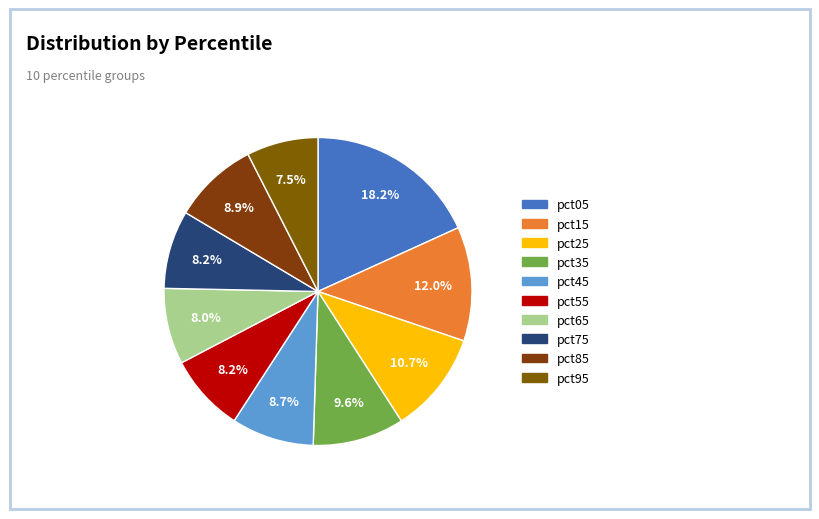

What percentage is NOT represented by pct35?

90.4%